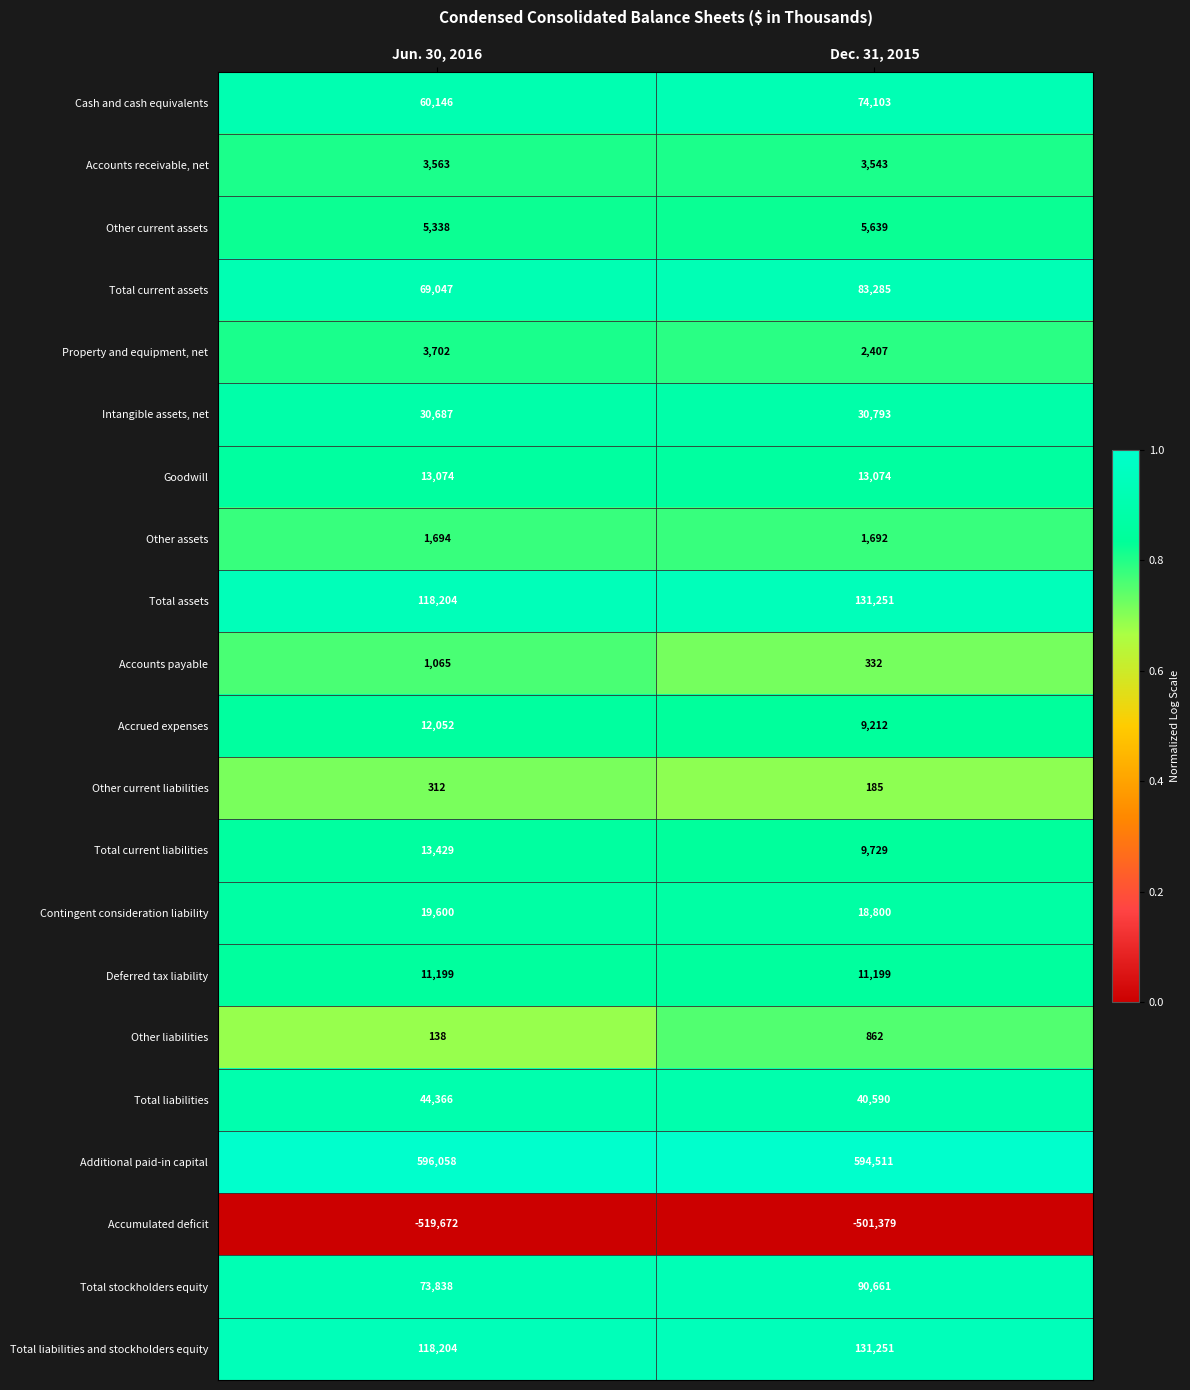

What value does the Other liabilities series have at Dec. 31, 2015?

862